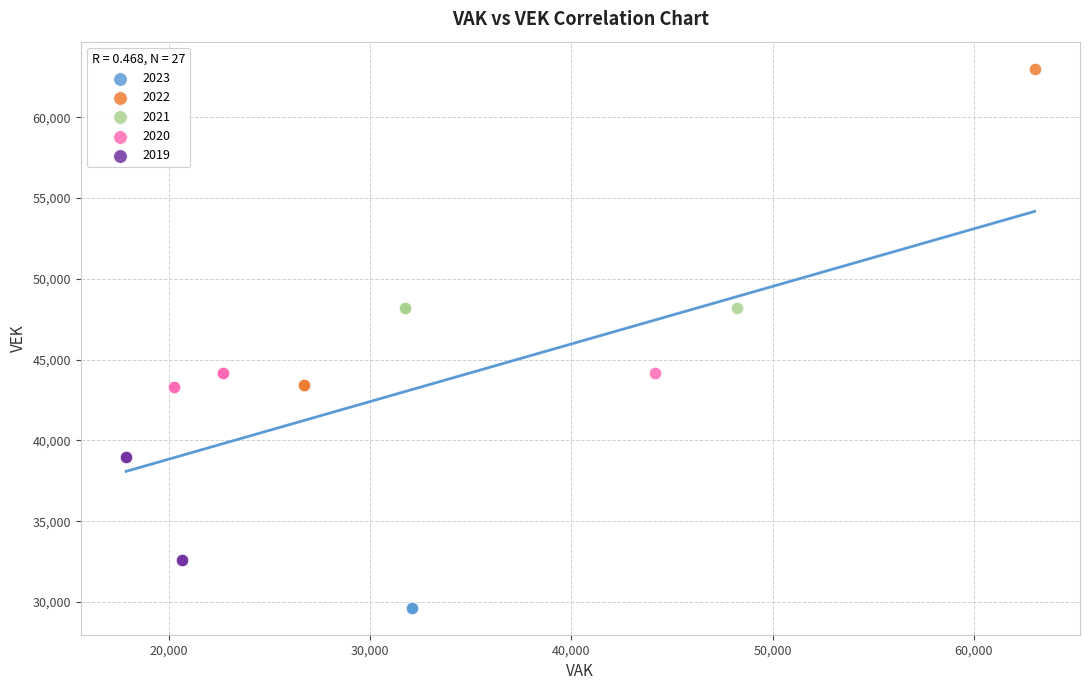

What are all the series names shown in the legend?

2023, 2022, 2021, 2020, 2019